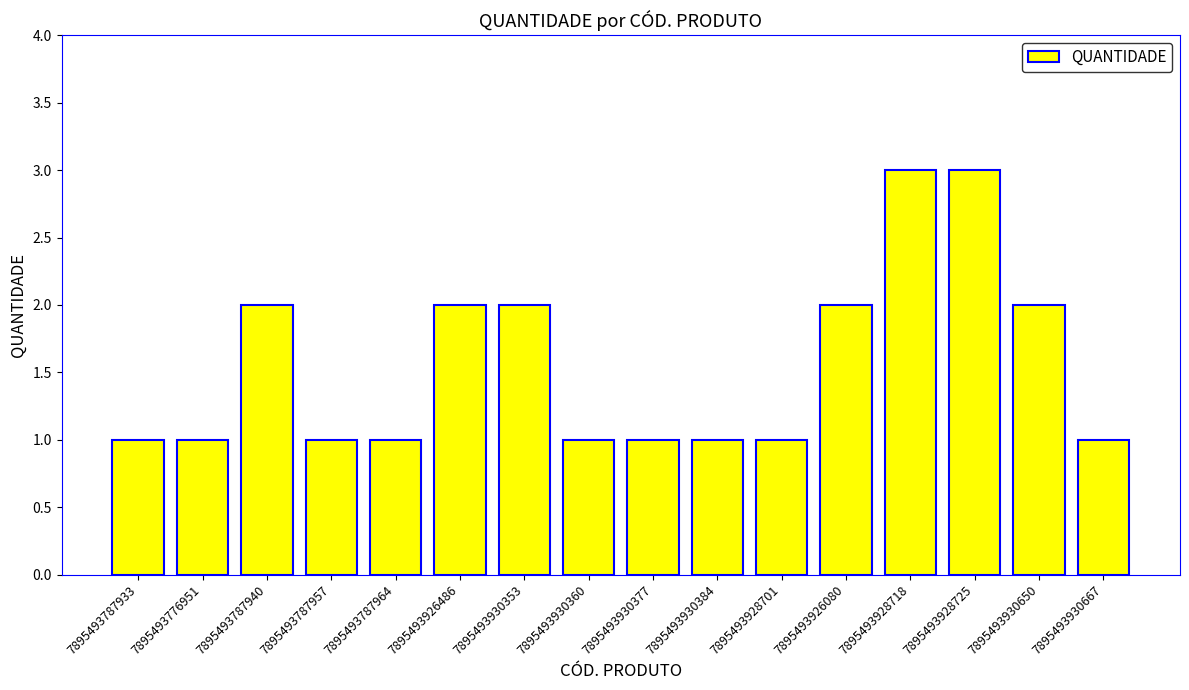

Is it true that the value at 7895493928725 is 4?

False